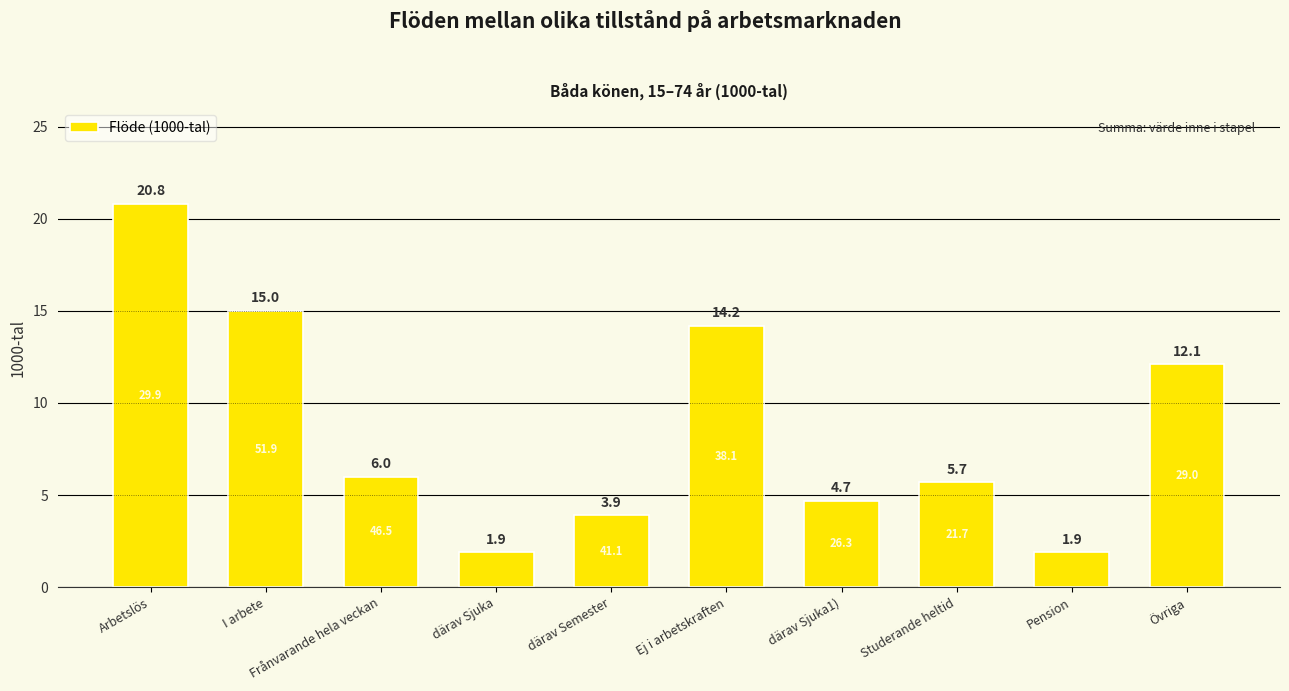

True or false: the data shows 14.2 at Ej i arbetskraften.

True